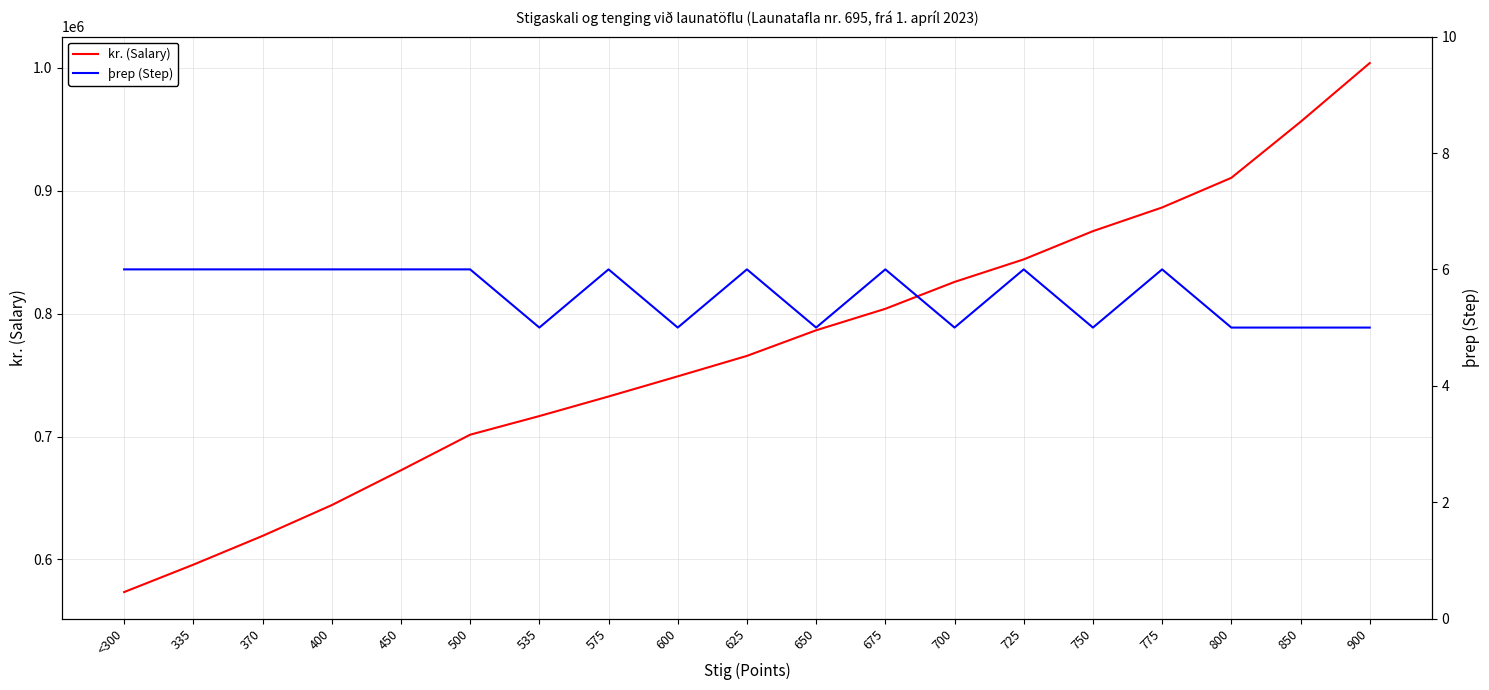

Reading left to right, list all the values displayed in this chart.

kr. (Salary): 573433	595729	619139	644206	672551	701514	716677	732603	749013	765657	786498	803975	825857	844209	867184	886455	910576	956141	1003981
þrep (Step): 6	6	6	6	6	6	5	6	5	6	5	6	5	6	5	6	5	5	5